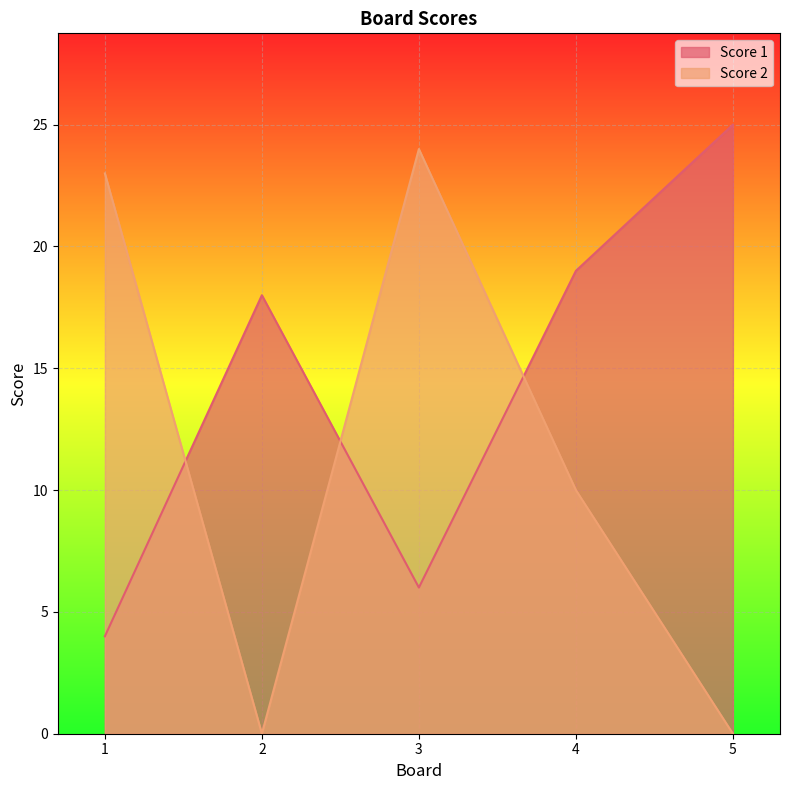

Which series changed the most between 1 and 5?

Score 2